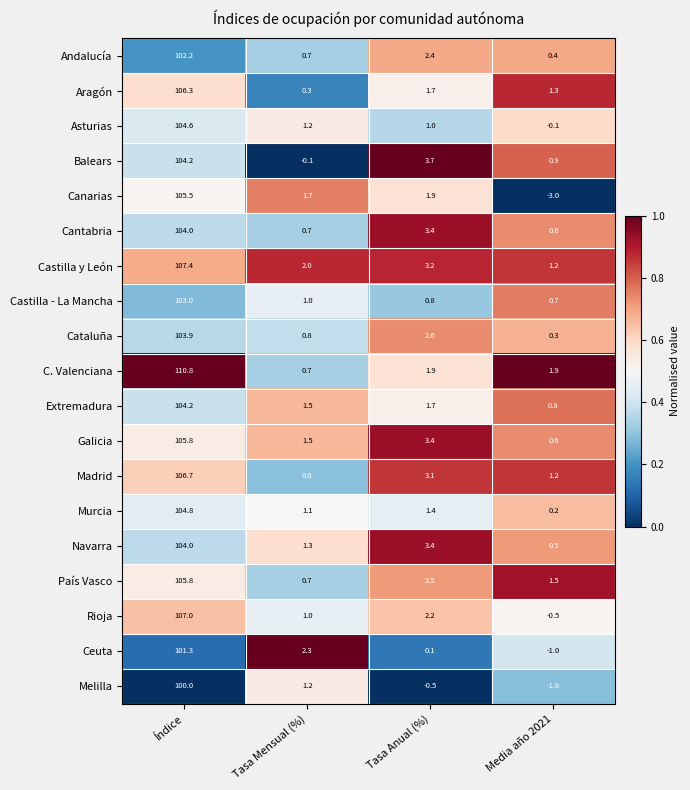

At which label does Rioja reach its peak?

Índice